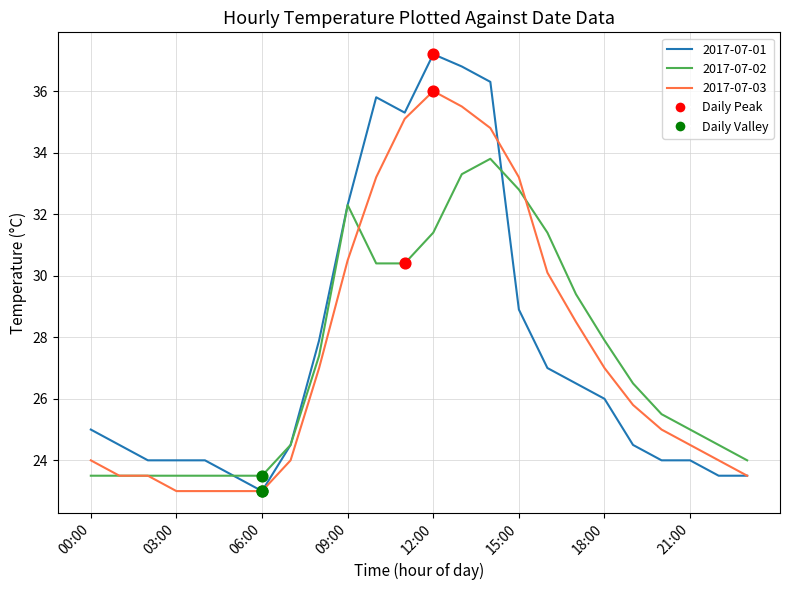

Which series has the largest range (max minus min)?

2017-07-01